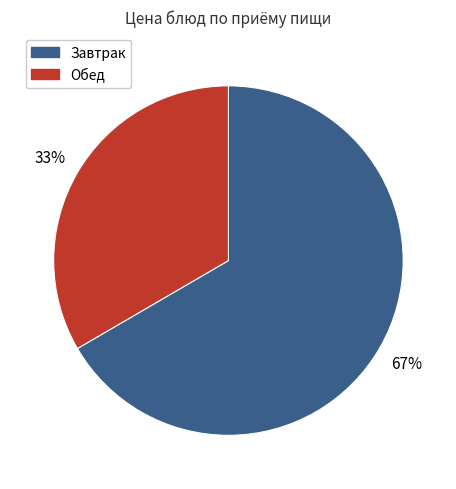

The Завтрак slice represents 67% of the pie. True or false?

True